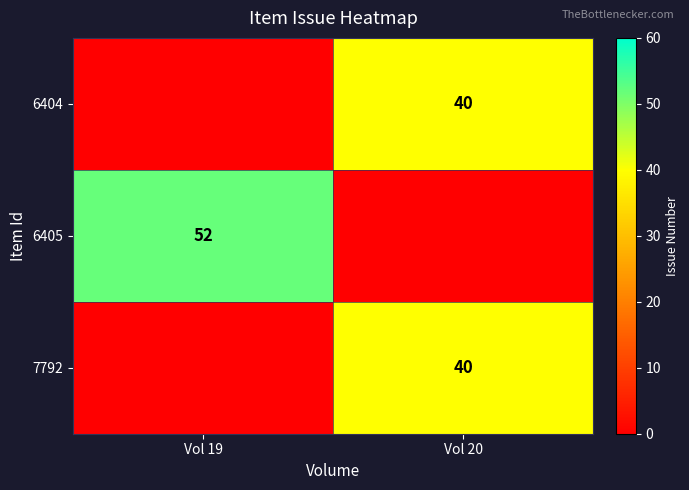

The value of 7792 at Vol 20 is 69. True or false?

False